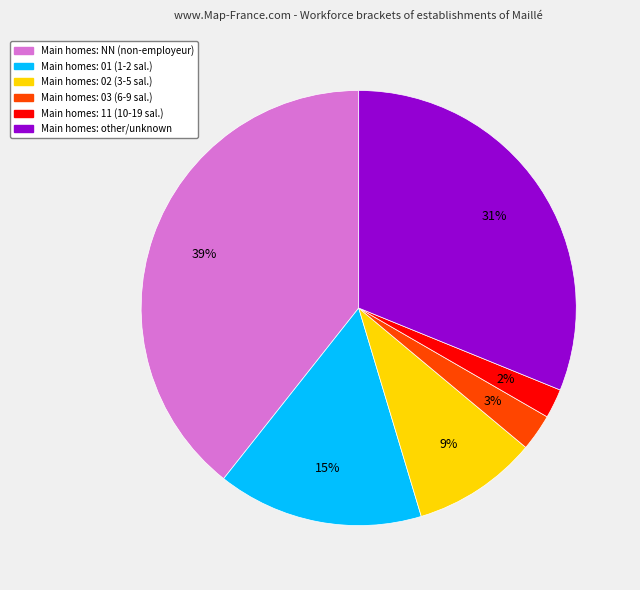

To the nearest percent, what is the difference between the largest and smallest slice percentages?

37%